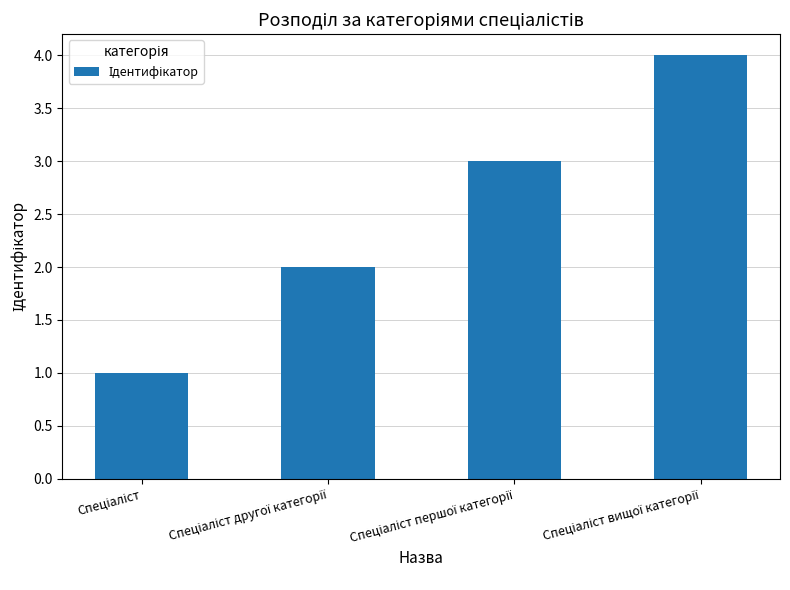

What is the value of the 1st bar from the left?

1